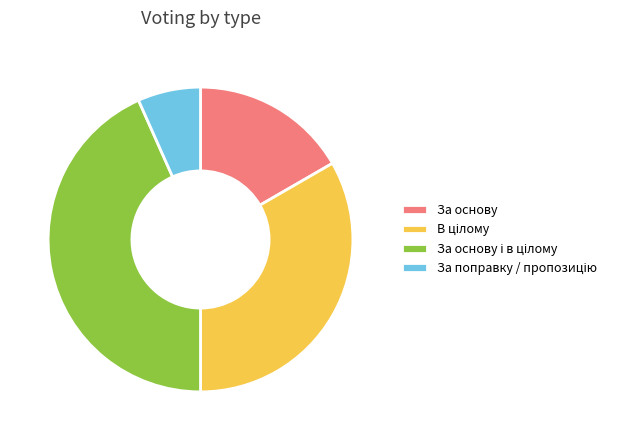

True or false: За основу accounts for 4% of the total.

False